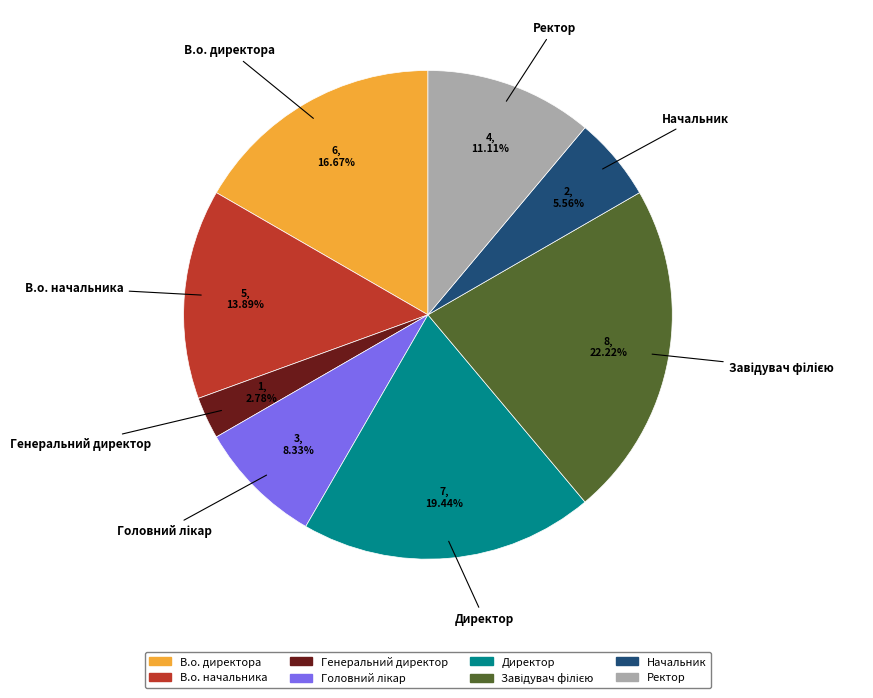

Which slice is the smallest?

Генеральний директор